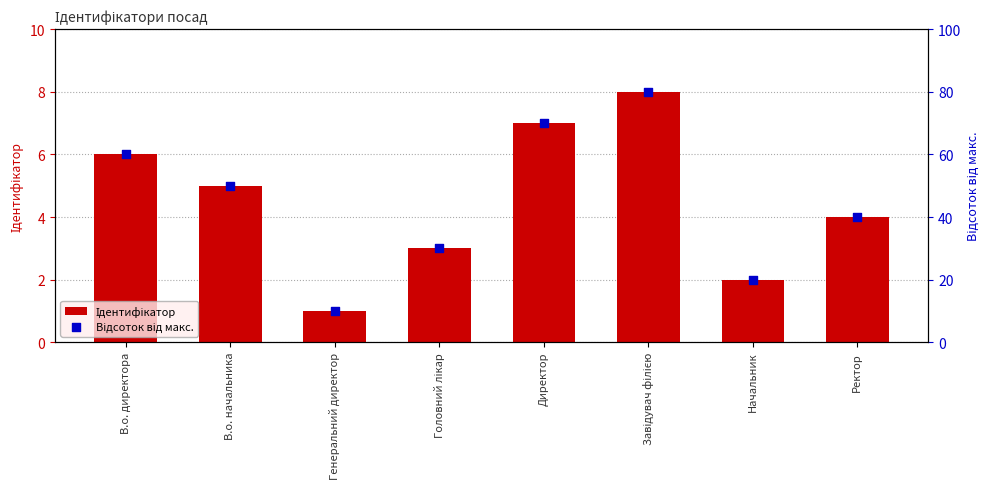

What are all the series names shown in the legend?

Ідентифікатор, Відсоток від макс.